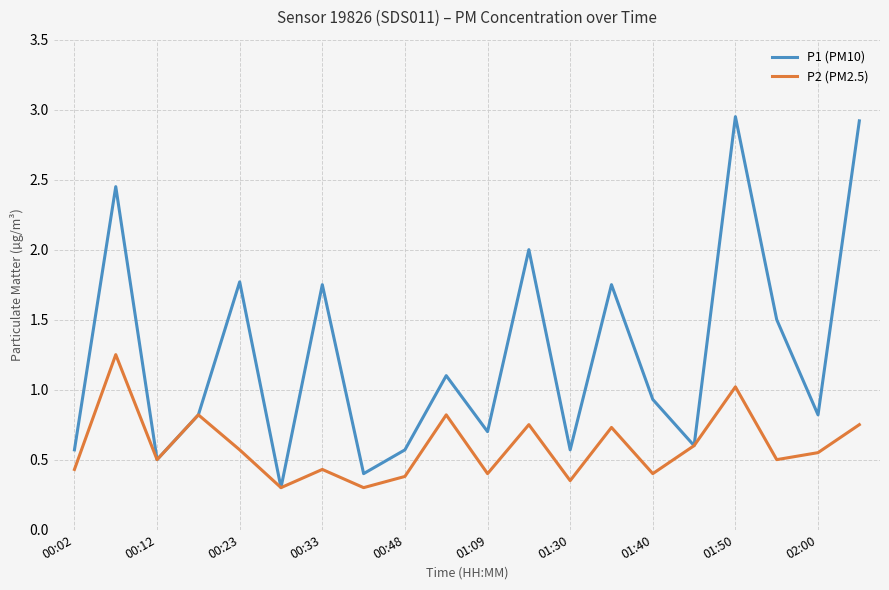

How many lines are shown in the chart?

2